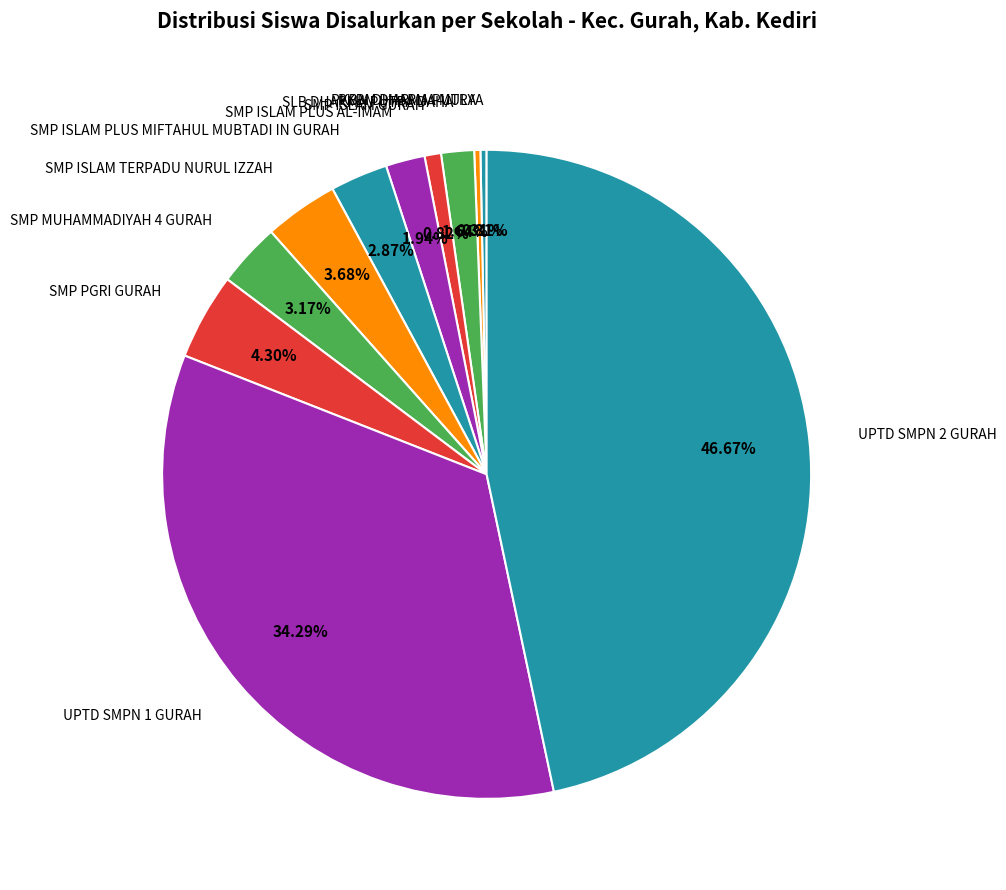

Count the number of slices in the pie.

11